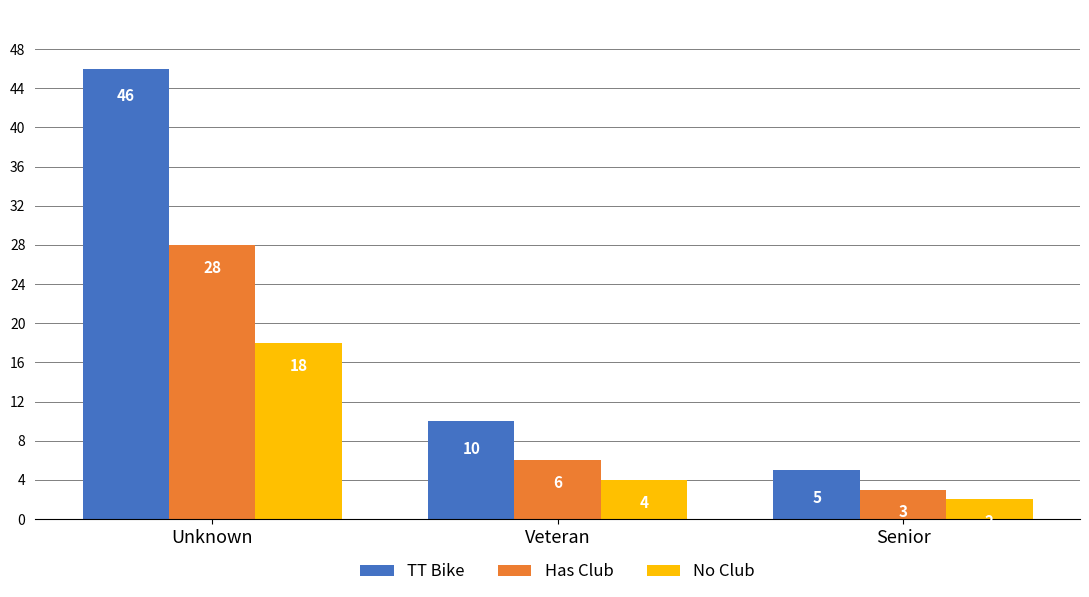

Does the chart contain any negative values?

No